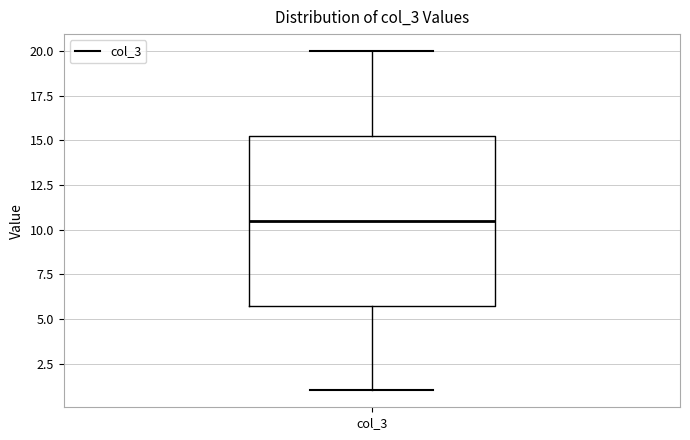

Where does the median line of the box for col_3 sit on the y-axis? The values are not printed on the chart, so give them approximately, as read against the axis.

10.5